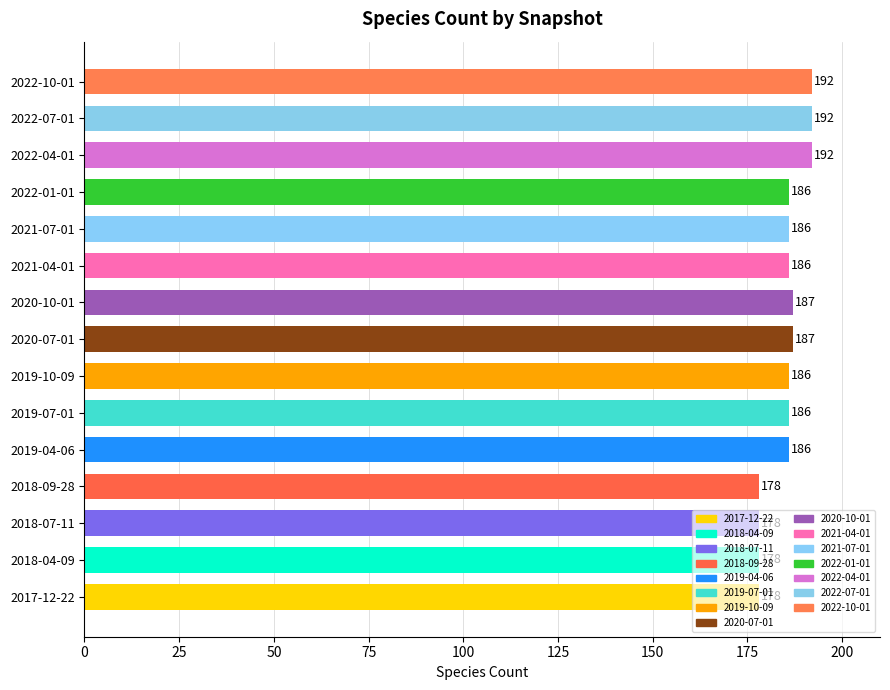

What is the sum of all values?

2778